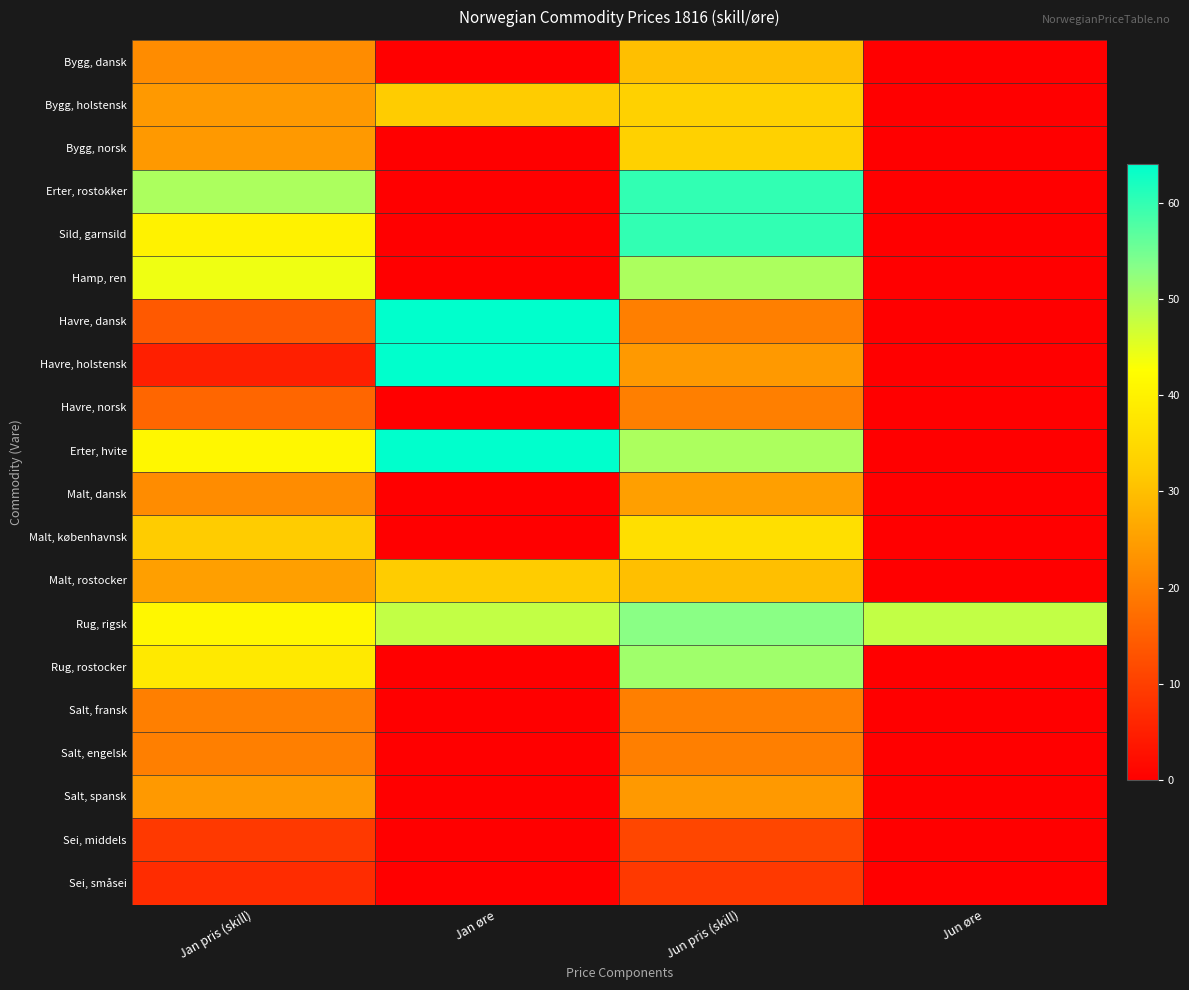

Between Jun pris (skill) and Jan øre, which is larger?

Jun pris (skill)